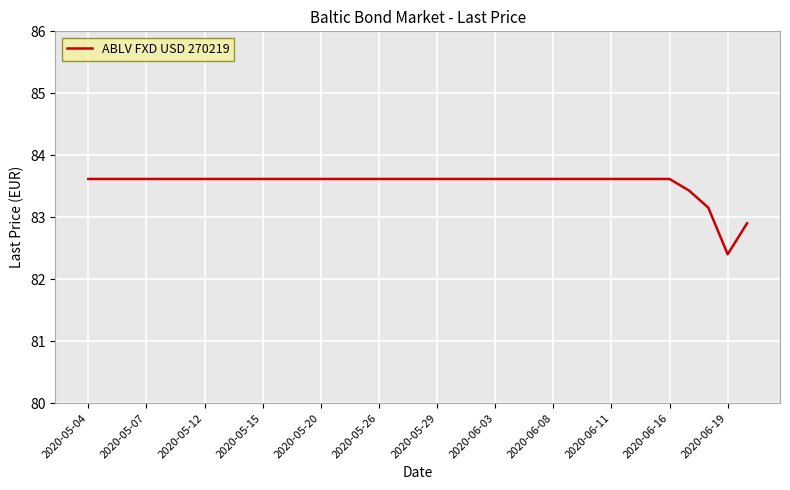

What is the smallest value displayed?

82.4